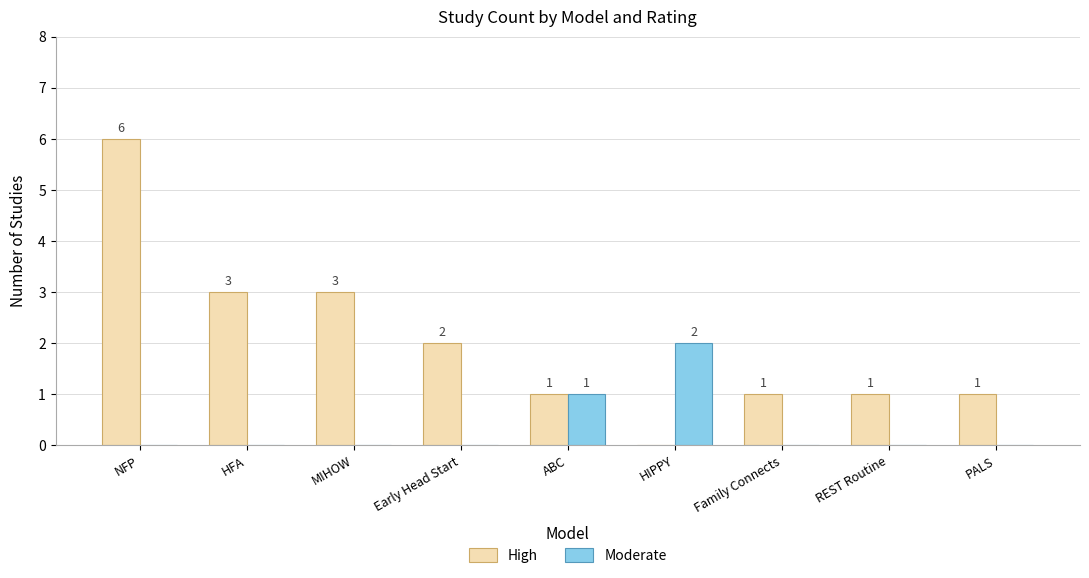

What is the total value across all series at NFP?

6